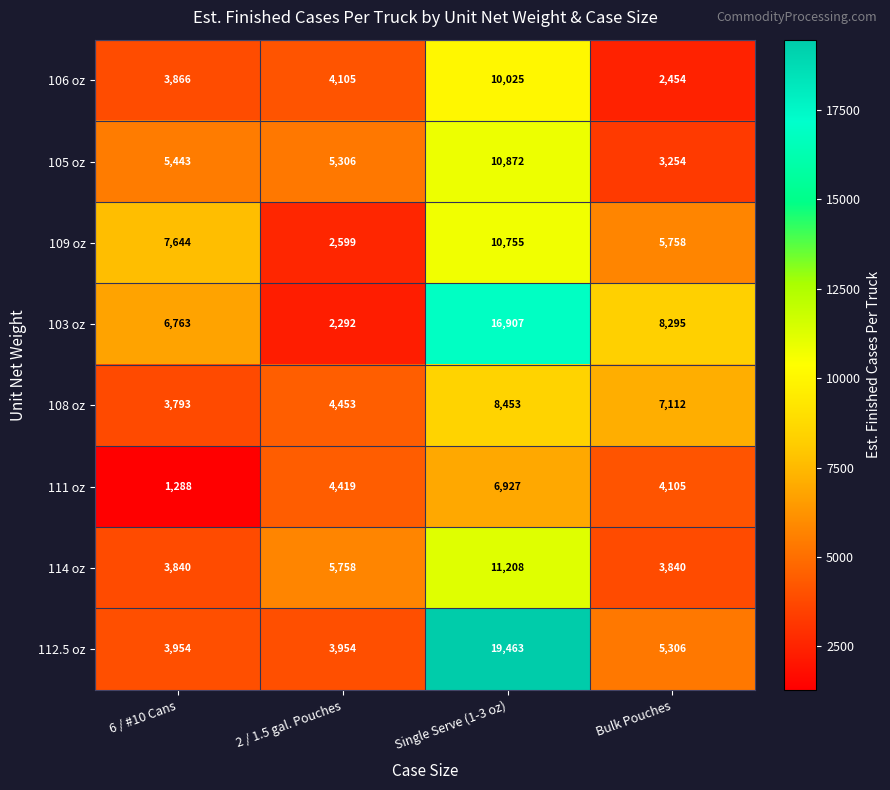

Which label corresponds to the smallest value in the chart?

6 / #10 Cans